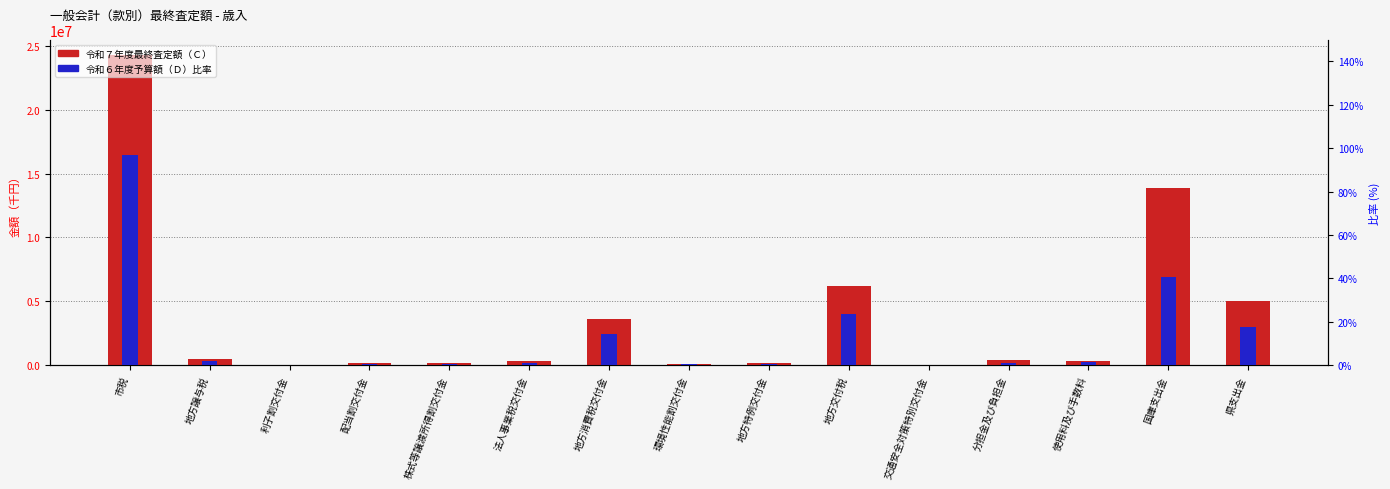

What is the difference between the 令和７年度最終査定額（Ｃ） values at 国庫支出金 and 分担金及び負担金?

13468852.0